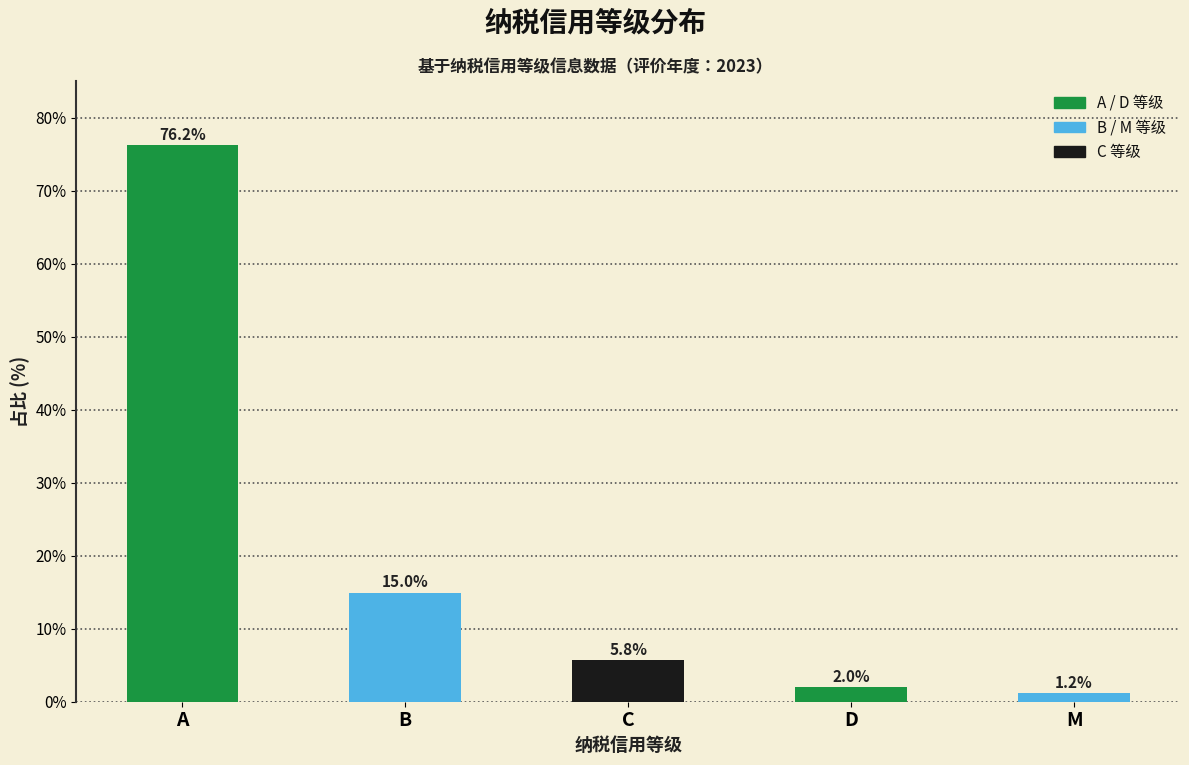

Reading left to right, transcribe all the data shown in this chart.

A=76.2	B=15.0	C=5.8	D=2.0	M=1.2